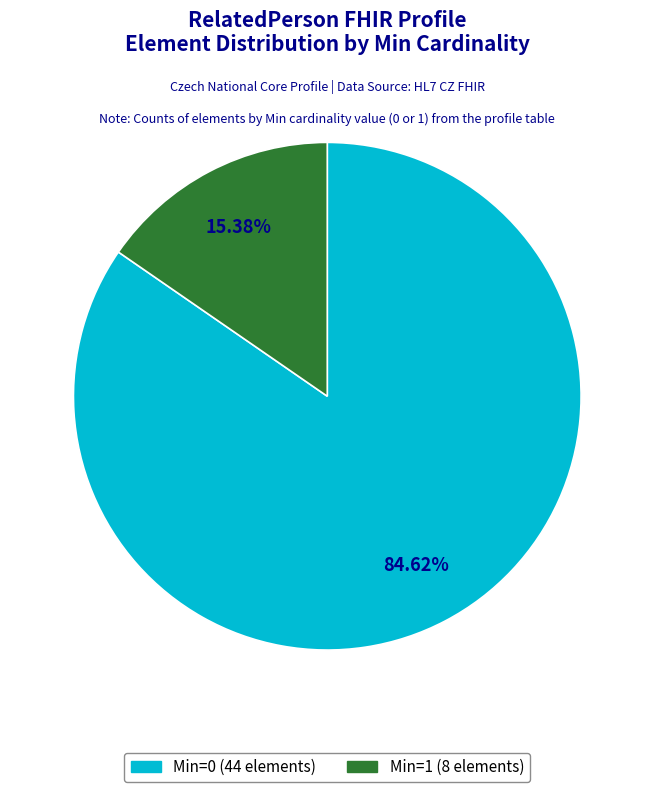

Is there a majority slice in this chart?

Yes